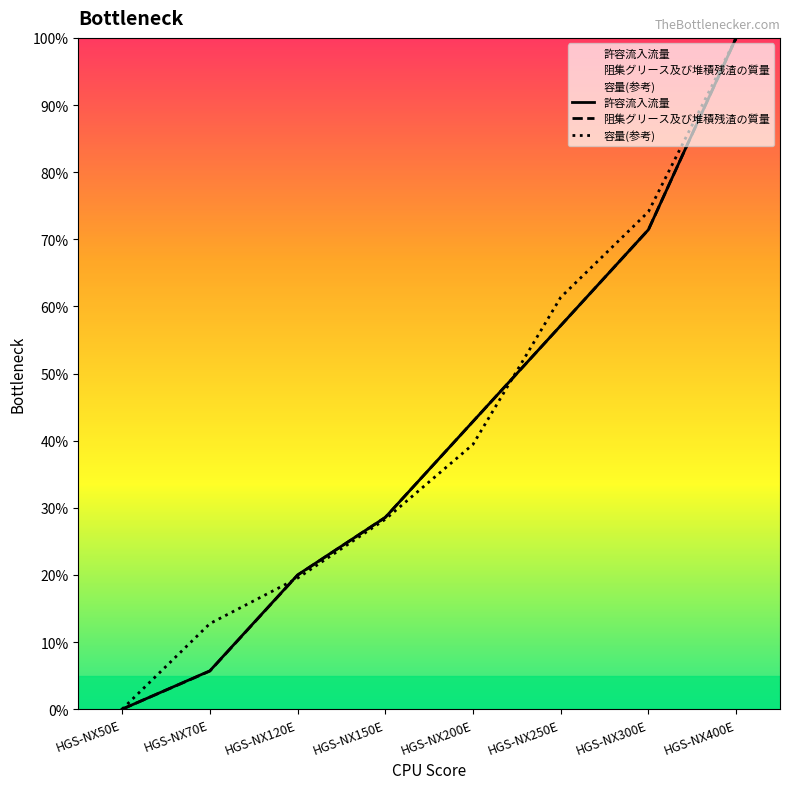

Which series has the largest range (max minus min)?

許容流入流量